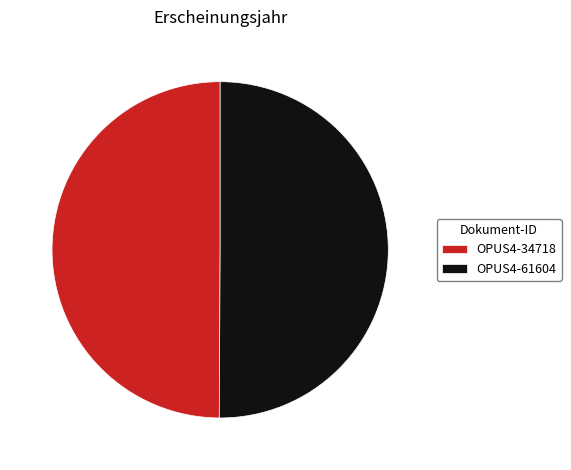

Count the number of slices in the pie.

2